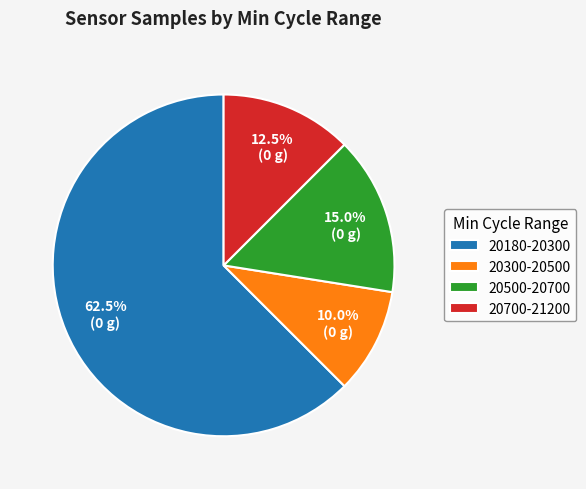

Does any single category account for the majority?

Yes